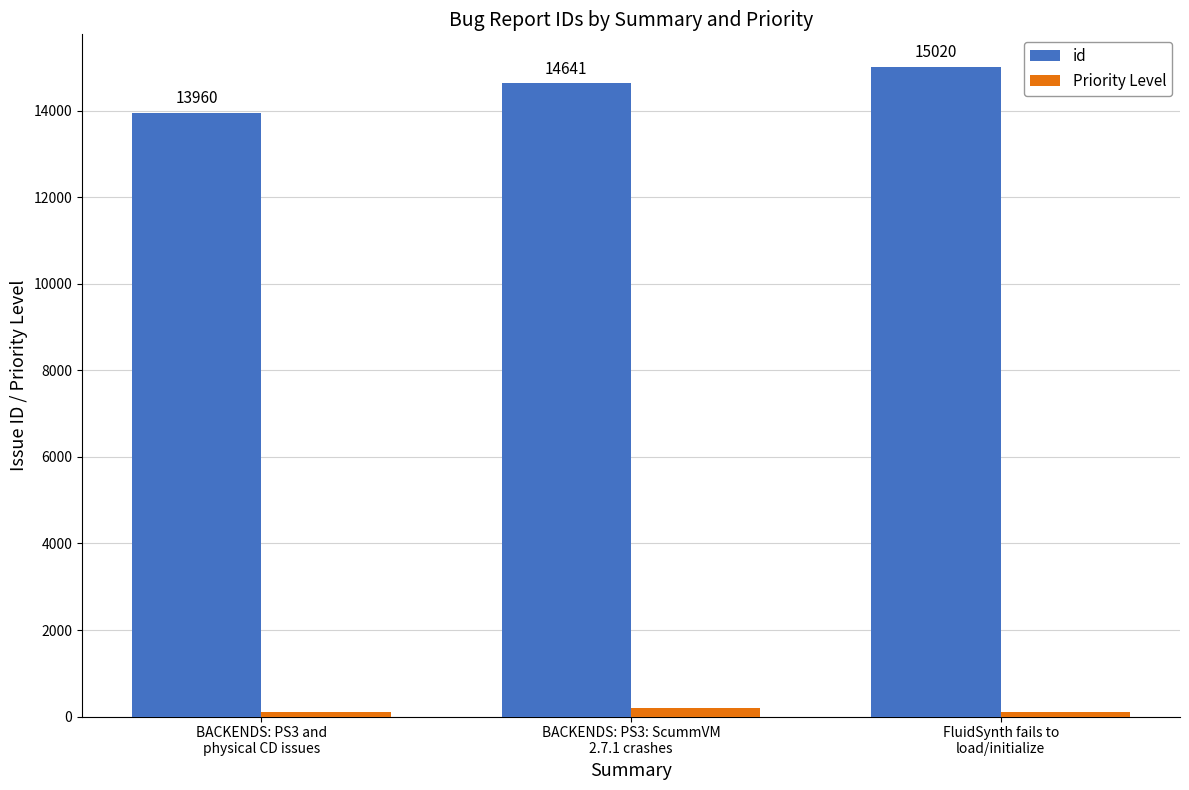

What is the label of the 3rd bar from the right?

BACKENDS: PS3 and
physical CD issues